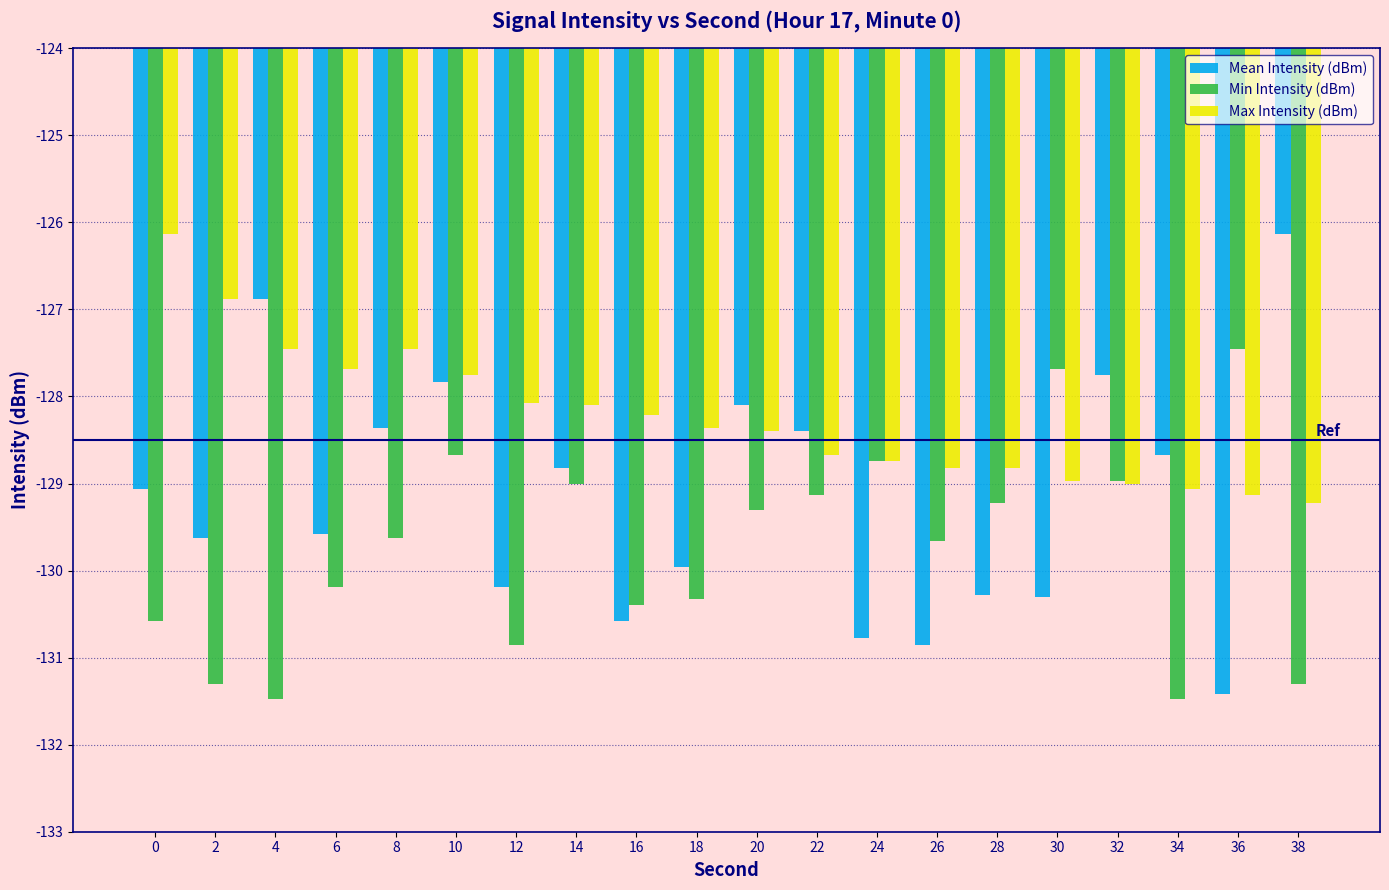

What is the sum of all Mean Intensity (dBm) values?

-2583.6